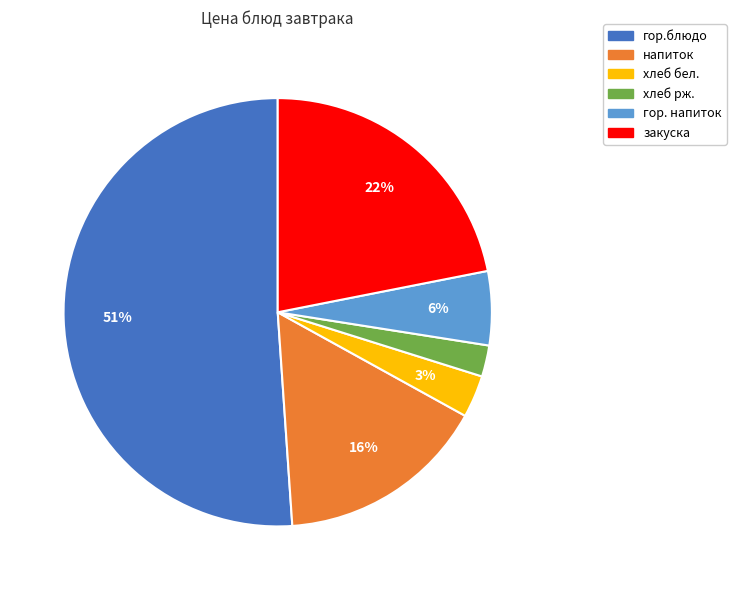

Which has a higher value, напиток or хлеб бел.?

напиток